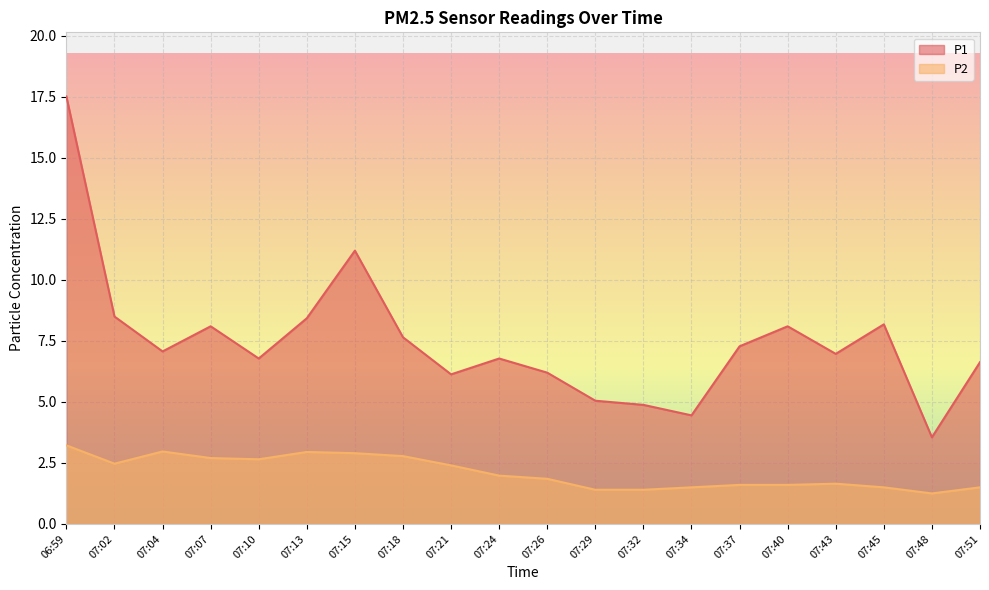

What is the difference between the second highest and second lowest values in the P1 series?

6.7